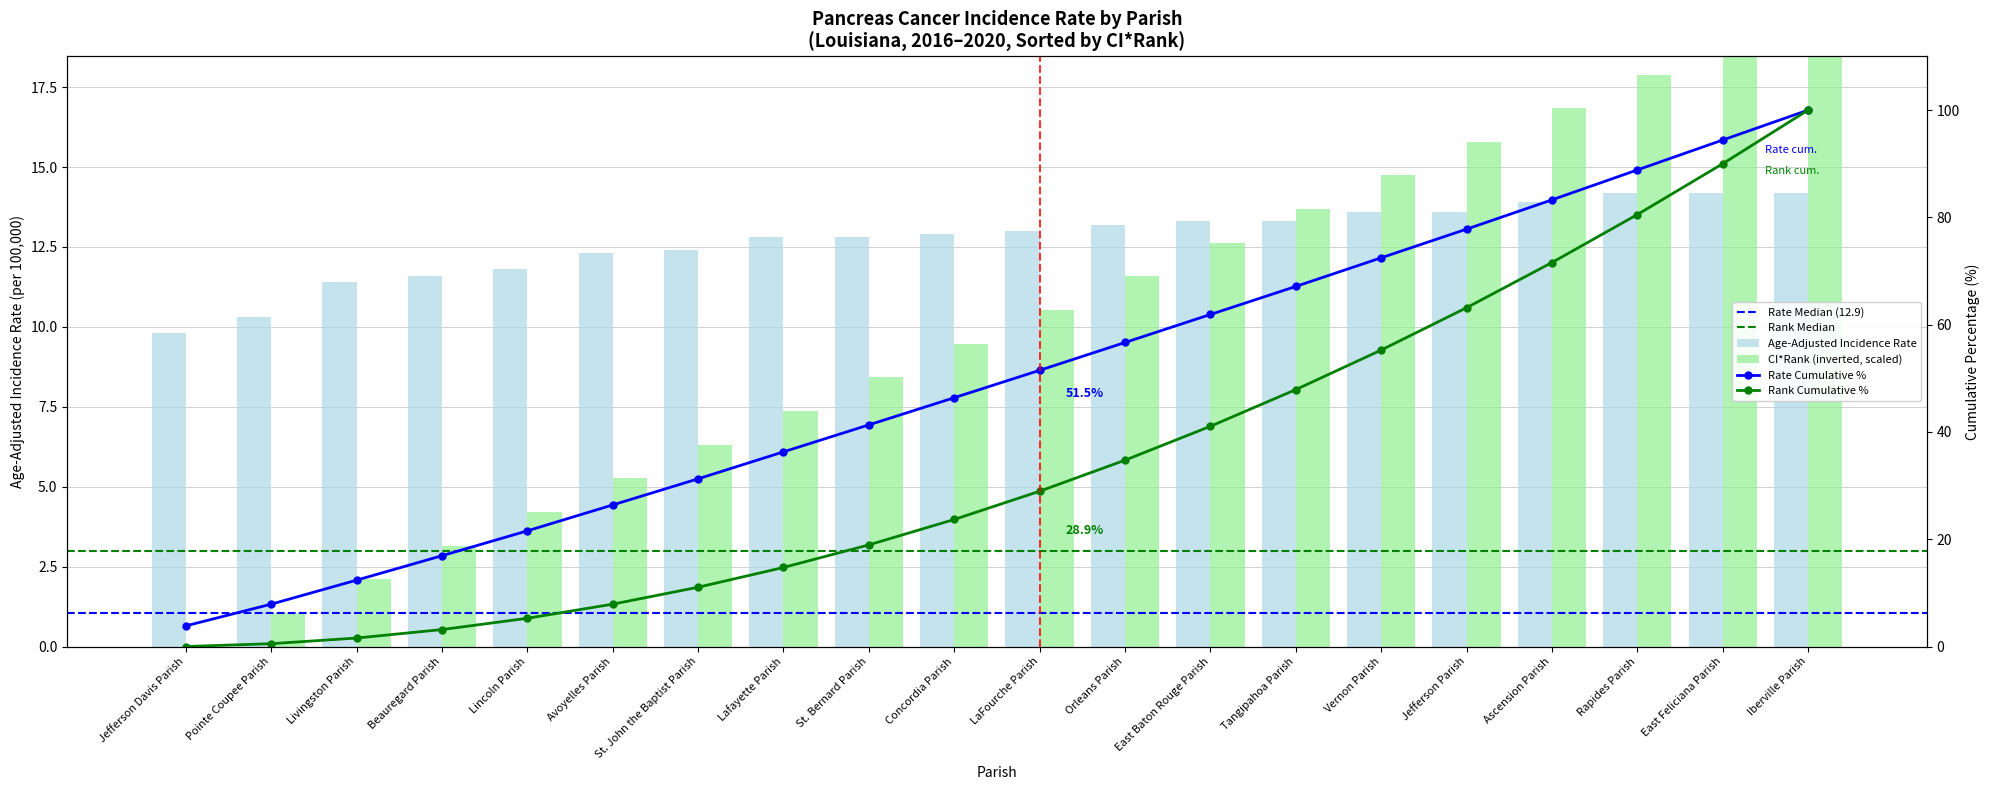

Which category has the lowest value in the Age-Adjusted Incidence Rate series?

Jefferson Davis Parish